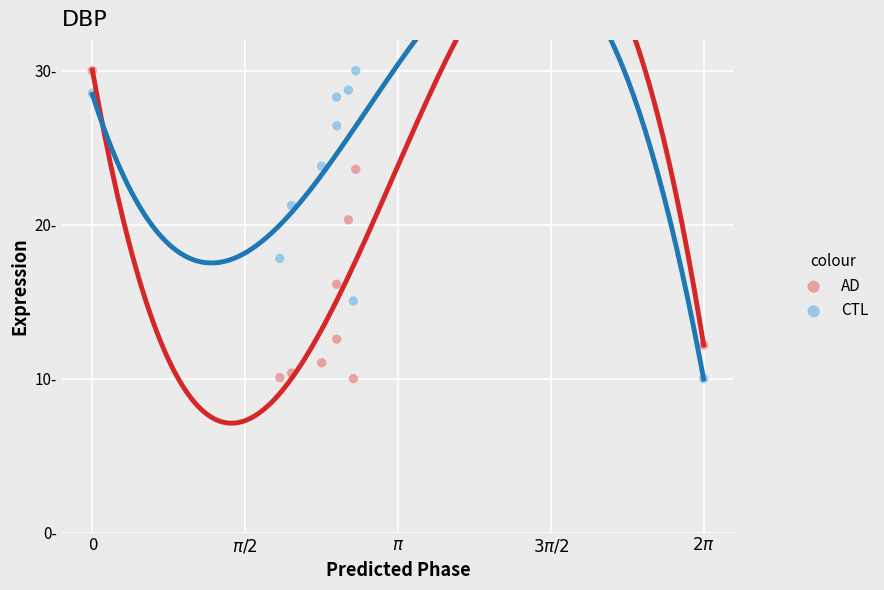

What are all the series names shown in the legend?

AD, CTL